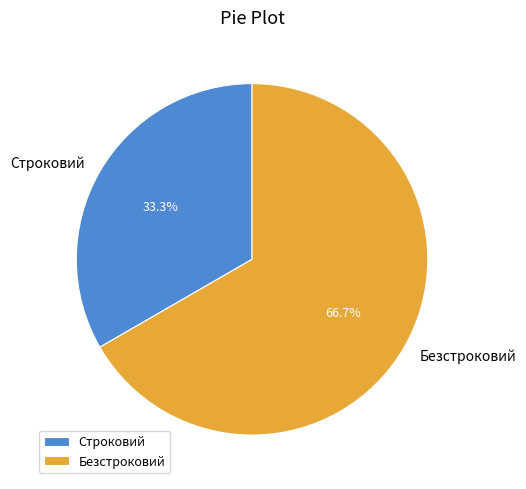

To the nearest percent, what portion does Строковий represent?

33%